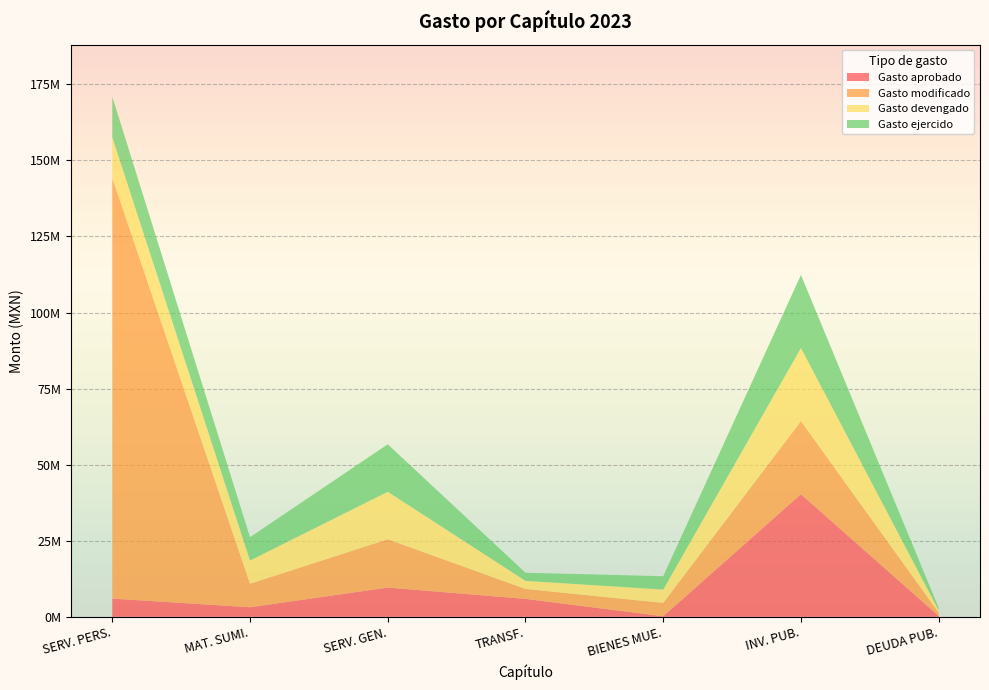

Reading left to right, transcribe all the data shown in this chart.

Gasto aprobado: SERVICIOS PERSONALES=5991971.3	MATERIALES Y SUMINISTROS=3133402.8	SERVICIOS GENERALES=9610757.2	TRANSFERENCIAS=5895561.4	BIENES MUEBLES=176693.3	INVERSION PUBLICA=40315443.0	DEUDA PUBLICA=276448.0
Gasto modificado: SERVICIOS PERSONALES=138237909.4	MATERIALES Y SUMINISTROS=7730407.0	SERVICIOS GENERALES=15886660.3	TRANSFERENCIAS=3268481.0	BIENES MUEBLES=4392474.0	INVERSION PUBLICA=24015498.2	DEUDA PUBLICA=1094457.7
Gasto devengado: SERVICIOS PERSONALES=13360880.7	MATERIALES Y SUMINISTROS=7653158.9	SERVICIOS GENERALES=15603959.6	TRANSFERENCIAS=2664909.6	BIENES MUEBLES=4392324.0	INVERSION PUBLICA=24015498.2	DEUDA PUBLICA=785587.2
Gasto ejercido: SERVICIOS PERSONALES=13360880.7	MATERIALES Y SUMINISTROS=7653158.9	SERVICIOS GENERALES=15603959.6	TRANSFERENCIAS=2664909.6	BIENES MUEBLES=4392324.0	INVERSION PUBLICA=24015498.2	DEUDA PUBLICA=785587.2